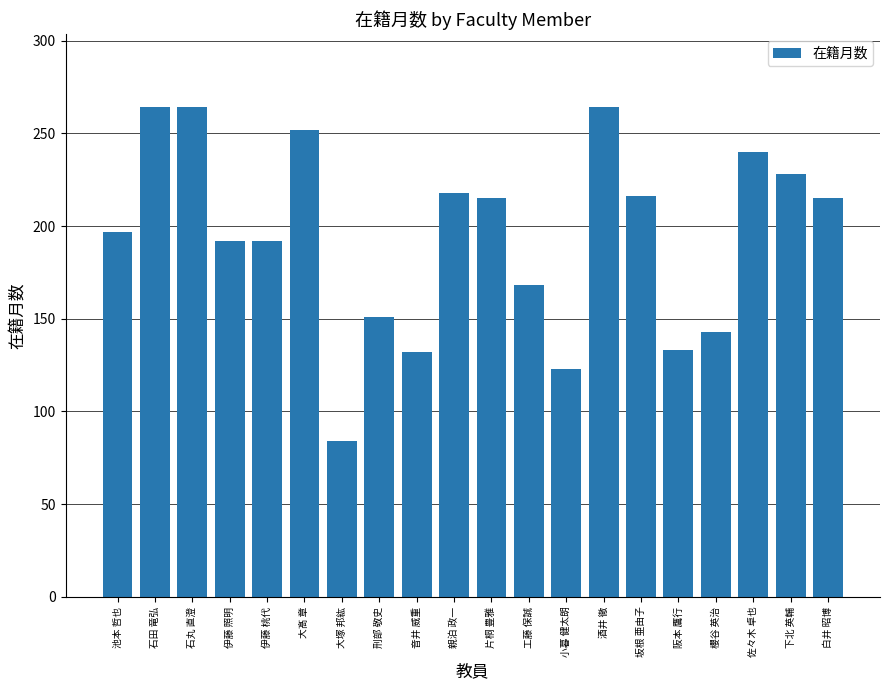

What is the minimum value shown in the chart?

84